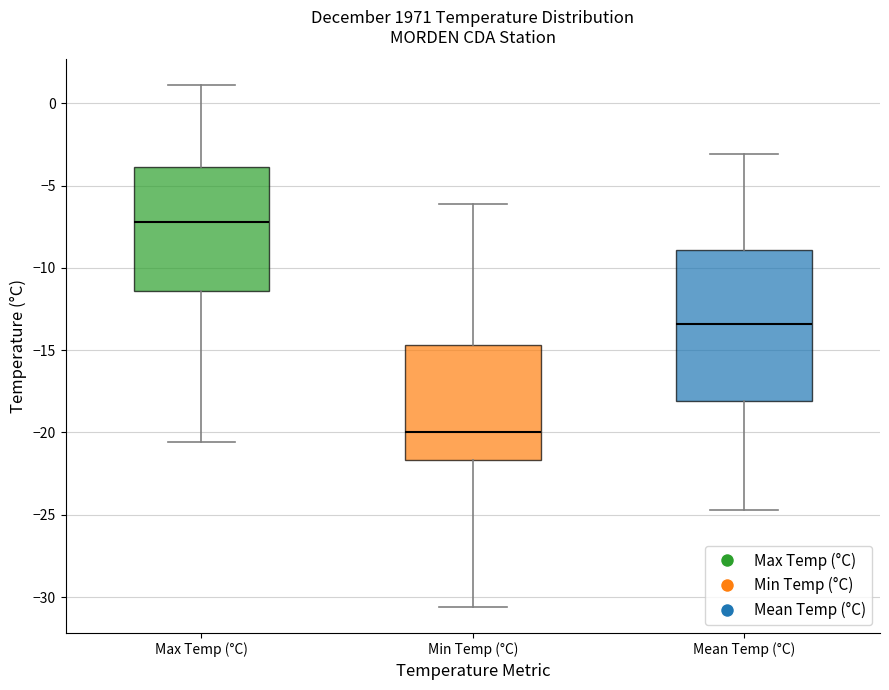

Where is the lower edge of the box for Mean Temp (°C) on the y-axis? The values are not printed on the chart, so give them approximately, as read against the axis.

-18.0